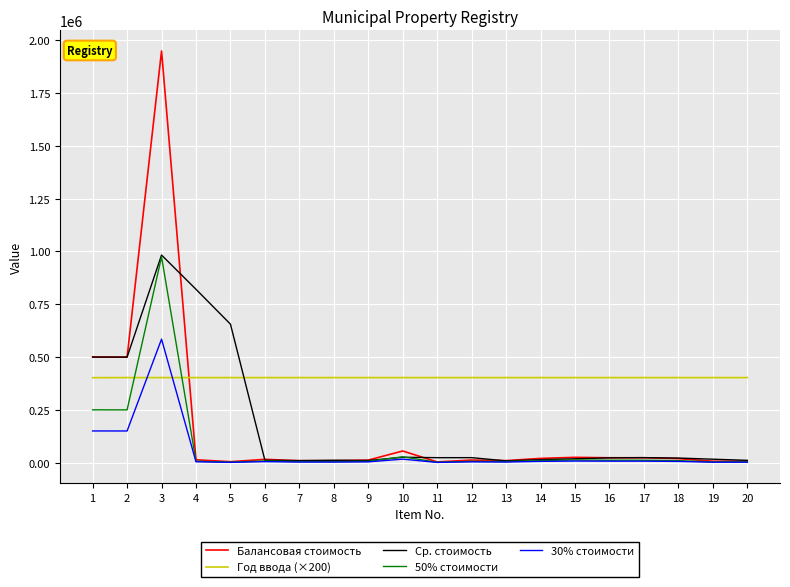

Which series has the largest total across all categories?

Год ввода (×200)